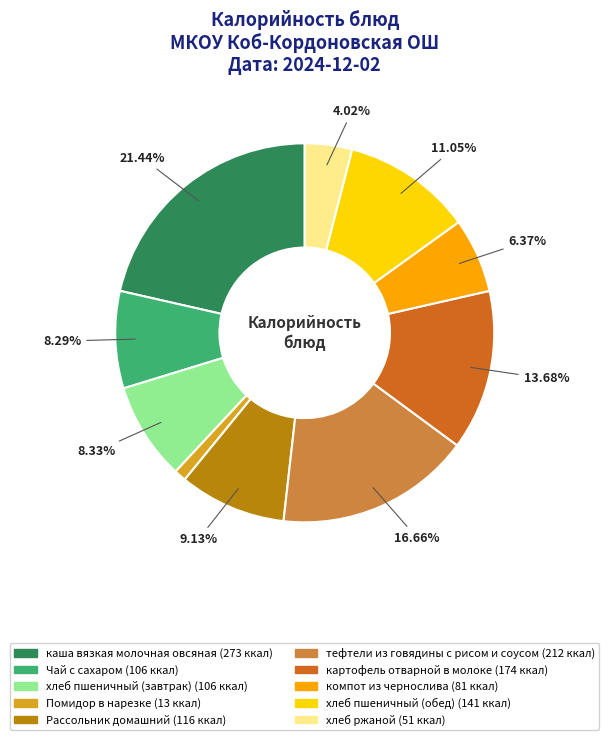

Do компот из чернослива and Чай с сахаром together represent more than half of the pie?

No